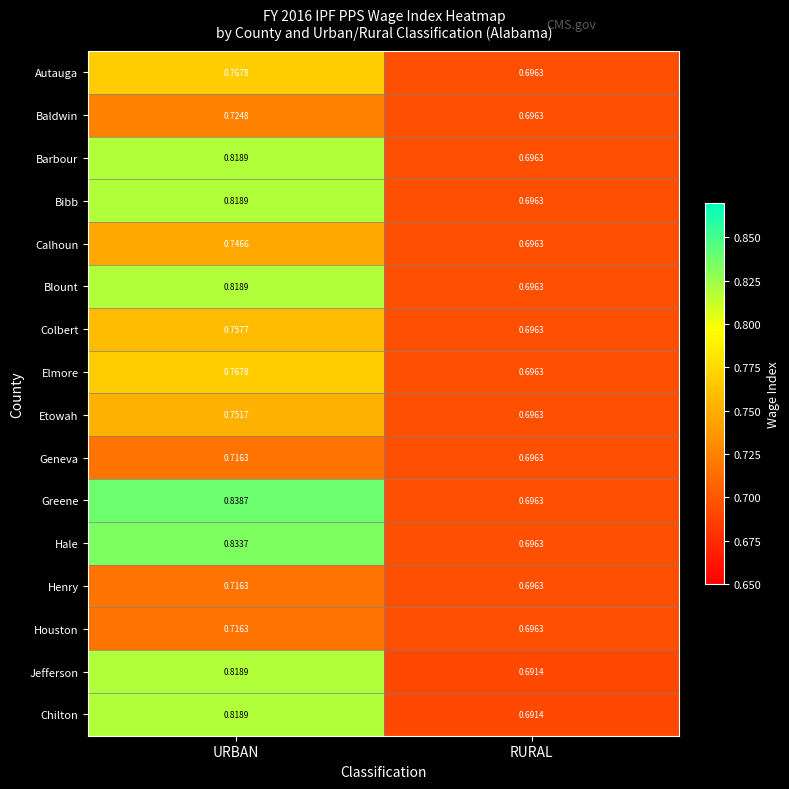

Rank the categories by Etowah value from lowest to highest.

RURAL, URBAN